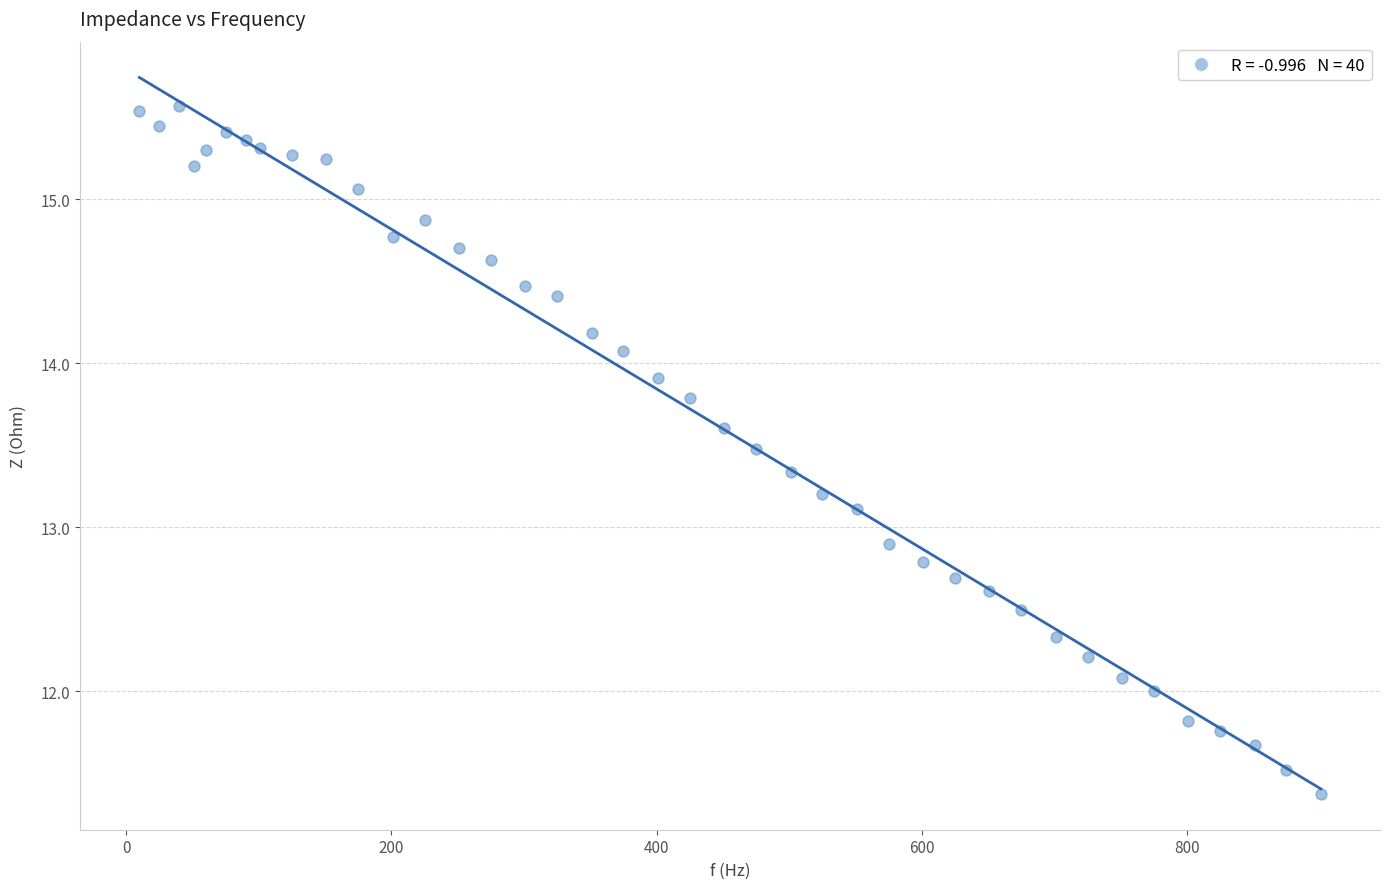

What is the range of Y values (max minus min)?

4.2